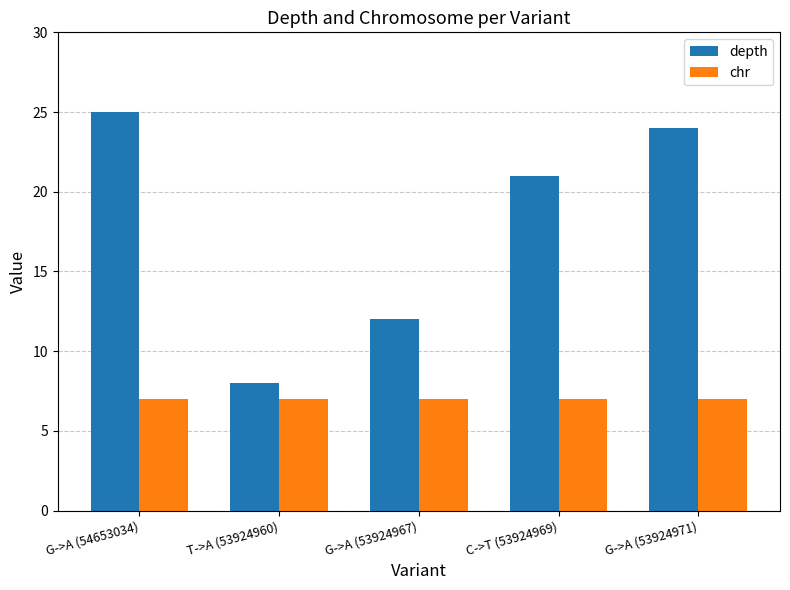

True or false: depth has a value of 14 at G->A (54653034).

False